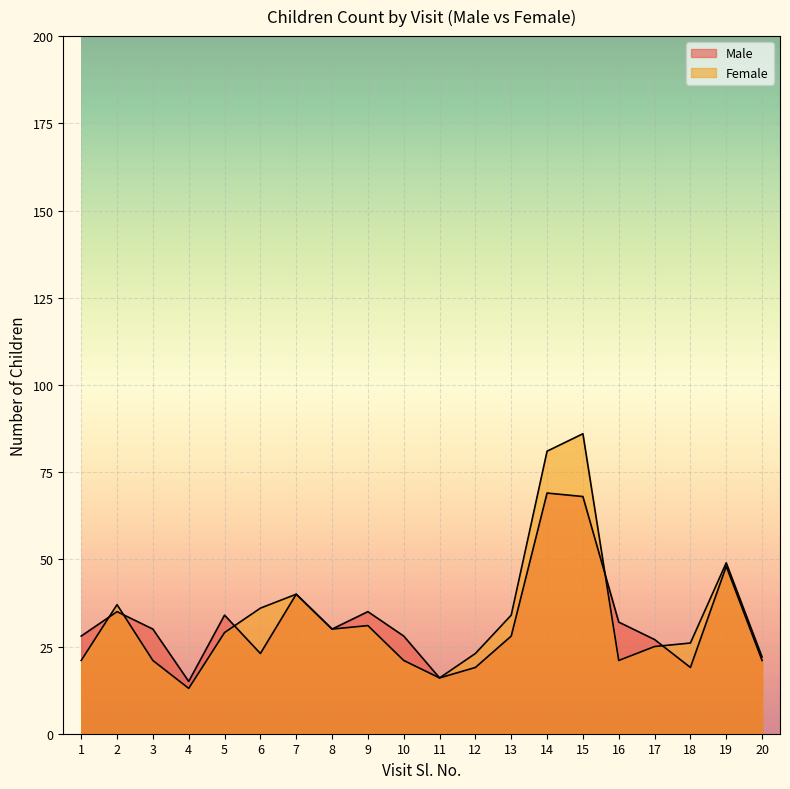

The value of Male at 15 is 109. True or false?

False